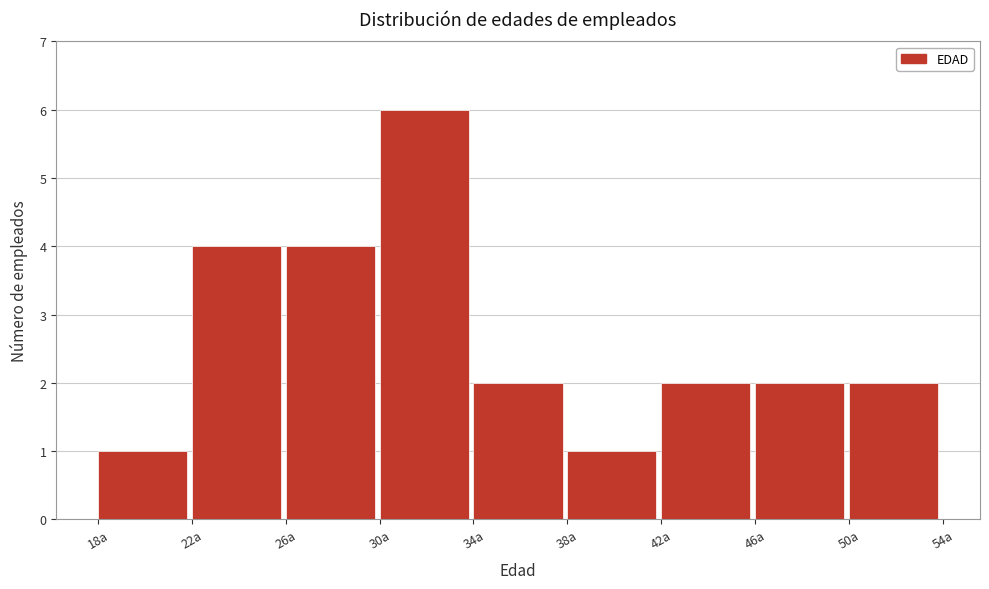

What is the height of the bar covering 42 to 46 on the x-axis? The values are not printed on the chart, so give them approximately, as read against the axis.

2